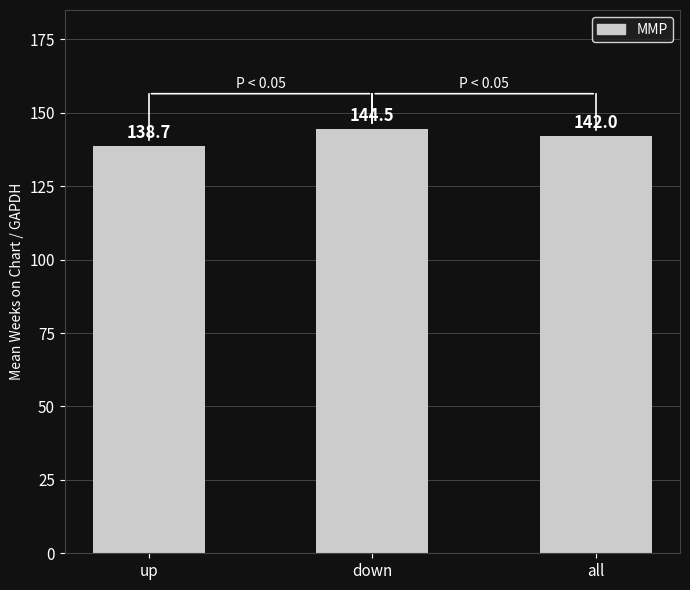

What is the label of the 3rd bar from the left?

all